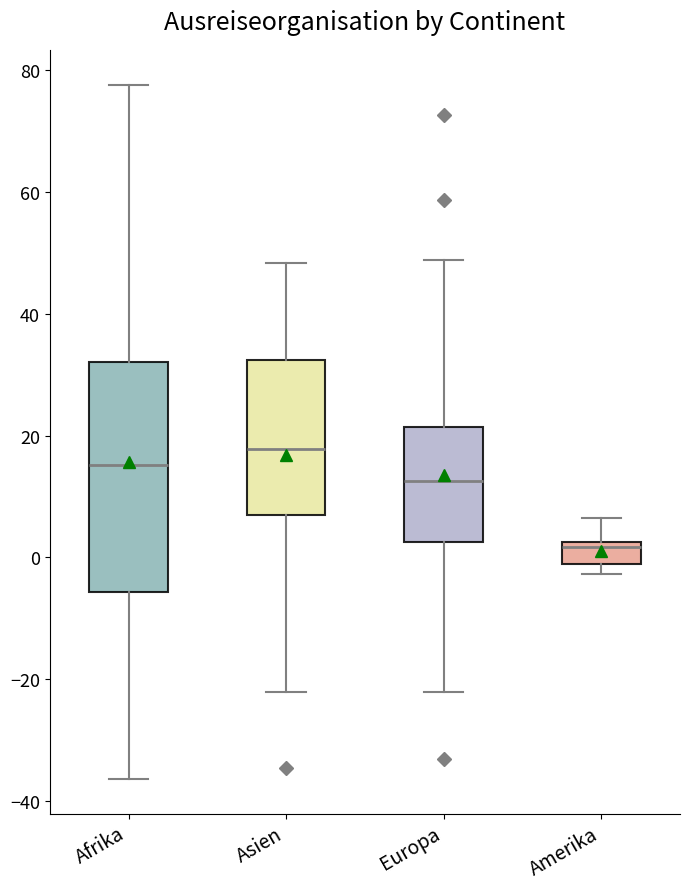

Which box's median line is the lowest?

Amerika